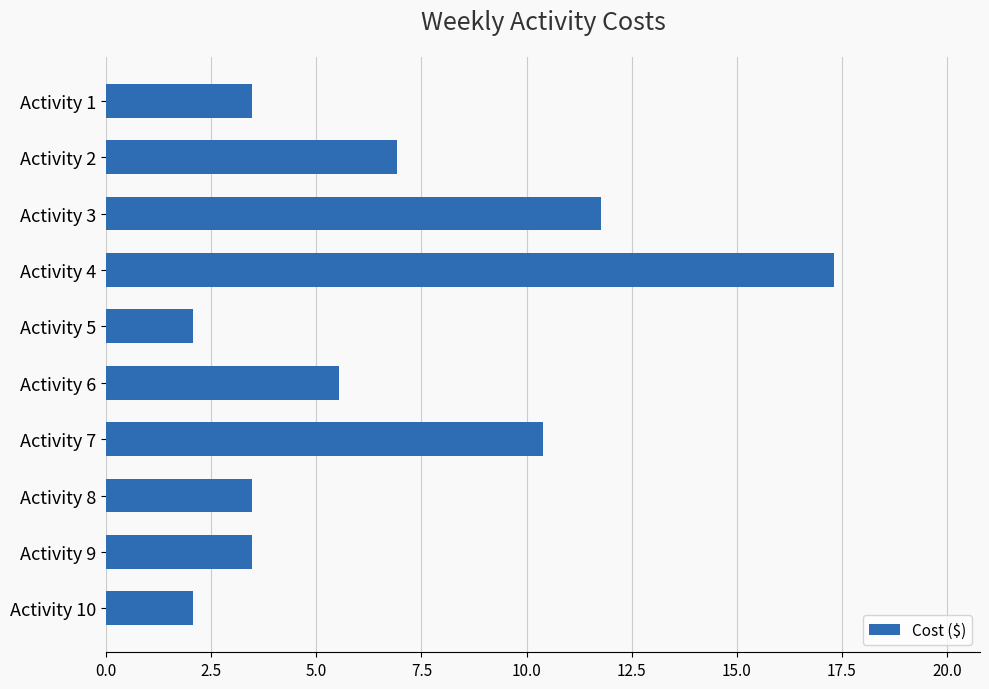

Does the chart contain any negative values?

No